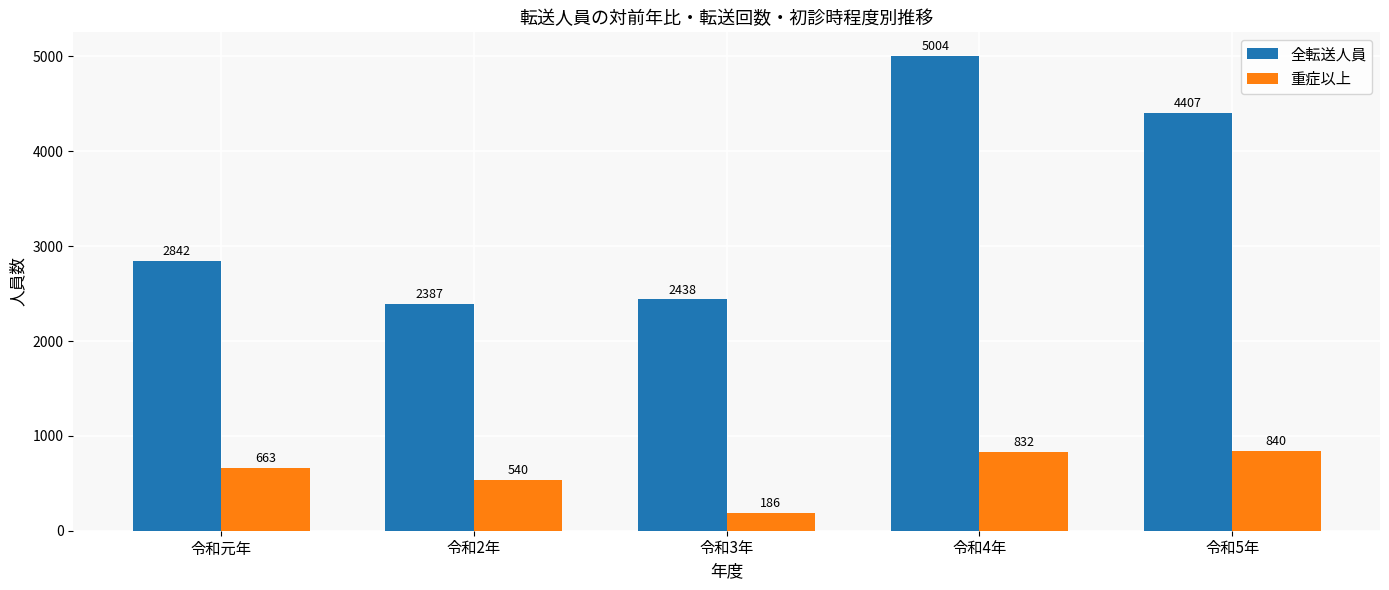

Where is 重症以上 nearest to the value 513?

令和2年